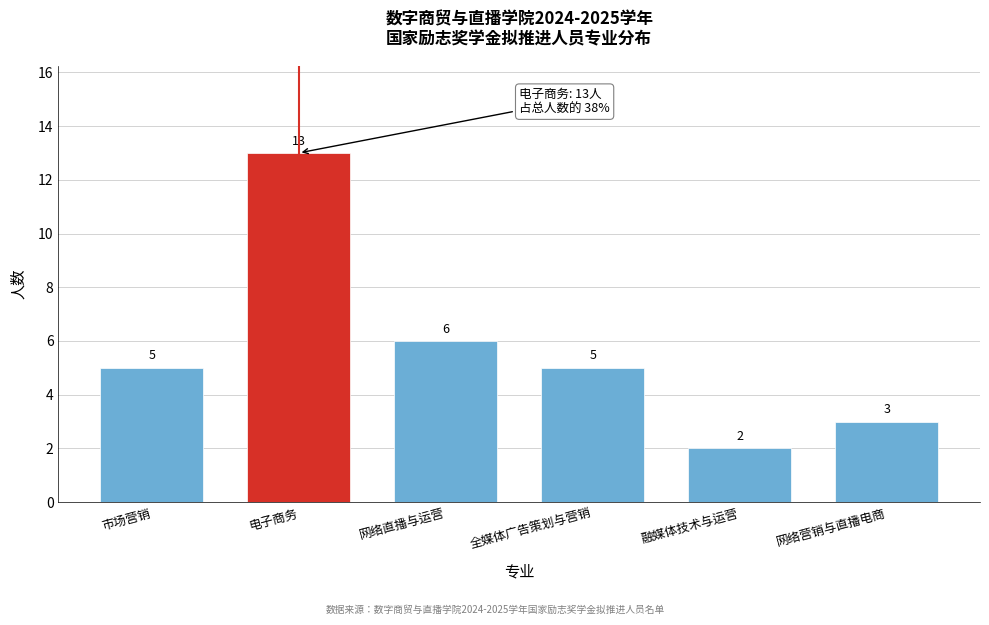

Reading left to right, transcribe all the data shown in this chart.

市场营销=5	电子商务=13	网络直播与运营=6	全媒体广告策划与营销=5	融媒体技术与运营=2	网络营销与直播电商=3